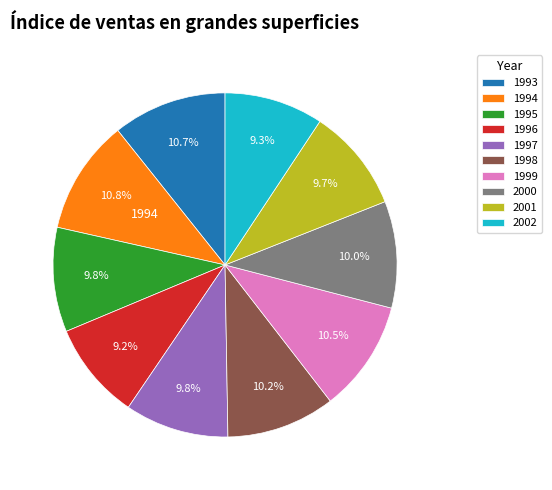

Is there any slice that represents more than half of the pie?

No